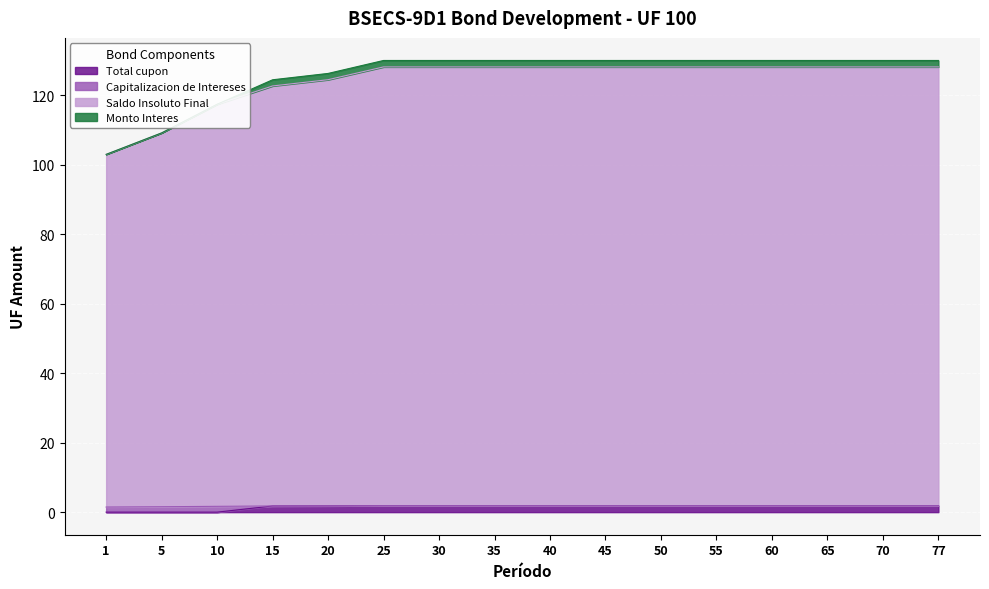

True or false: Total cupon has more than 0 interior local peaks.

False